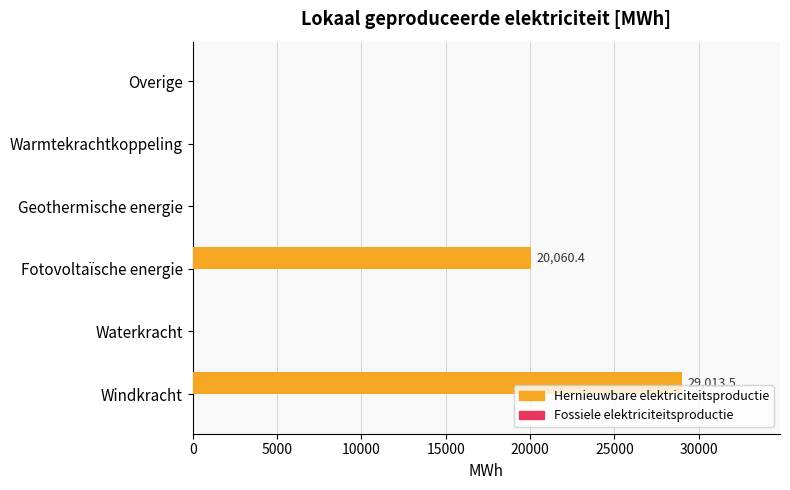

What is the change in value from Fotovoltaïsche energie to Overige?

-20060.4